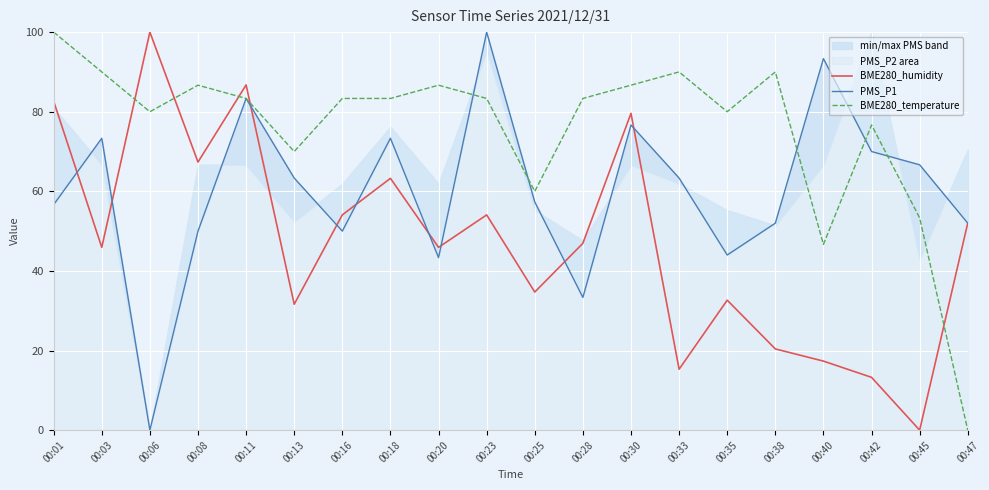

What is the difference between the highest and lowest values at 00:18?

20.1